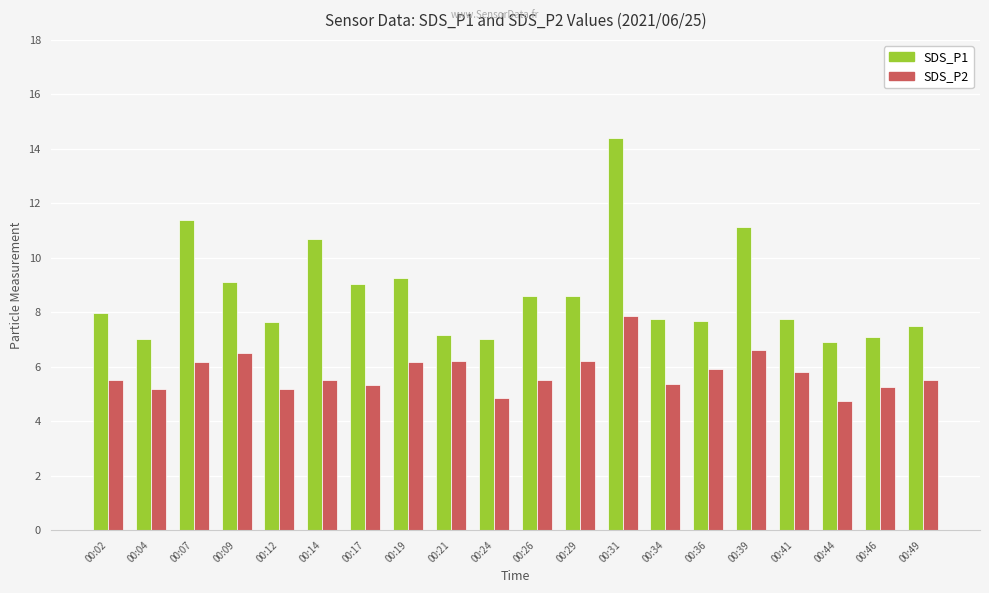

List the series in order of their overall mean, highest first.

SDS_P1, SDS_P2